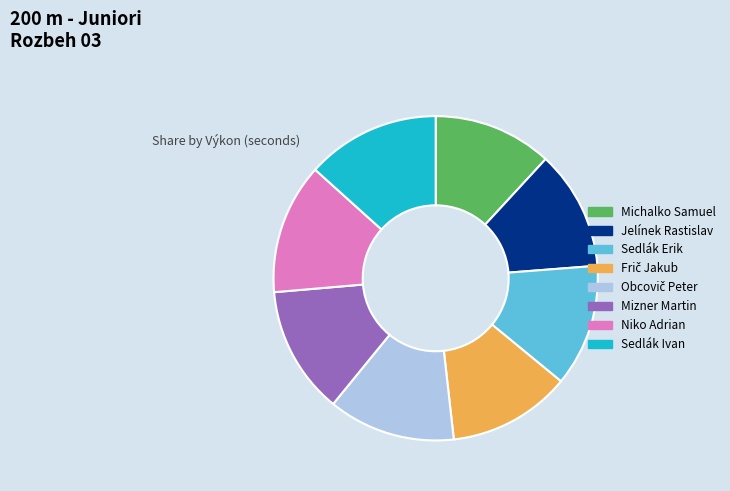

What is the ratio of the value at Michalko Samuel to the value at Sedlák Ivan?

0.9